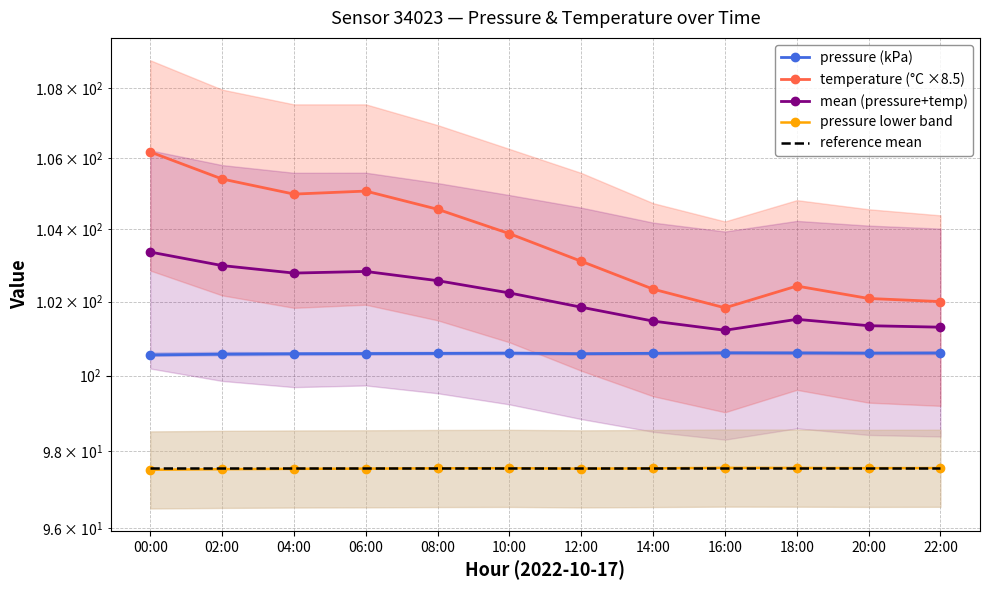

What position from the right is 02:00?

11